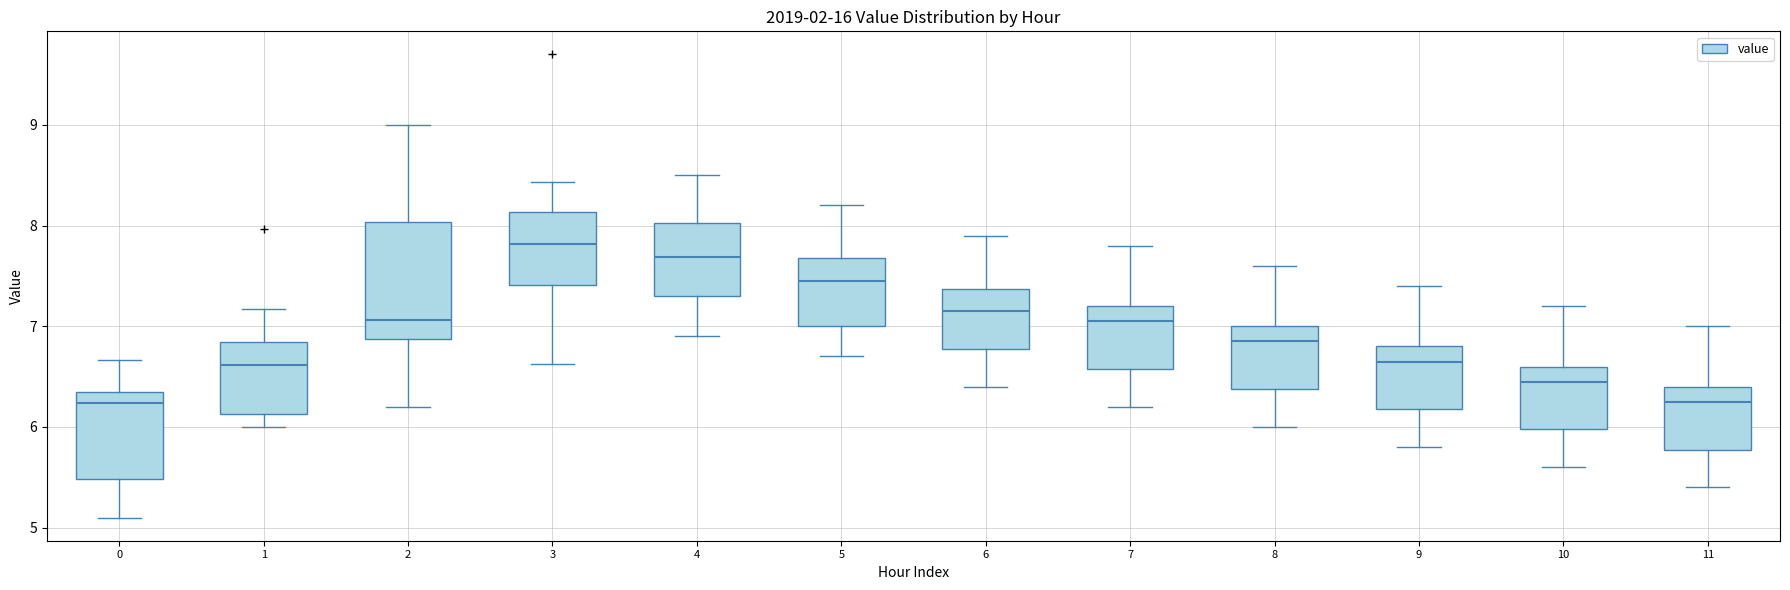

Which box is the tallest, from its lower edge to its upper edge?

2